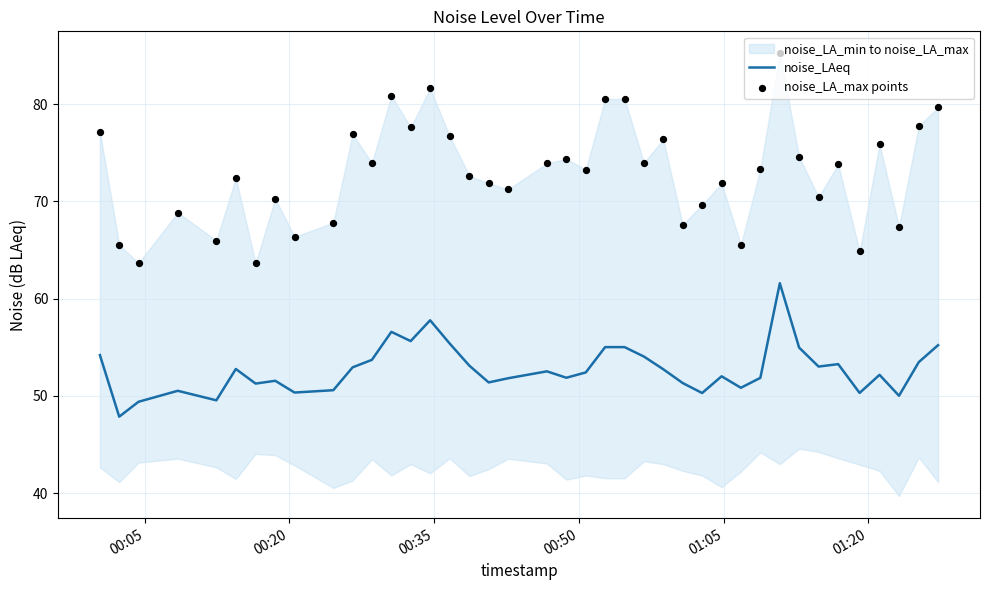

What is the highest value of the noise_LAeq series?

61.6